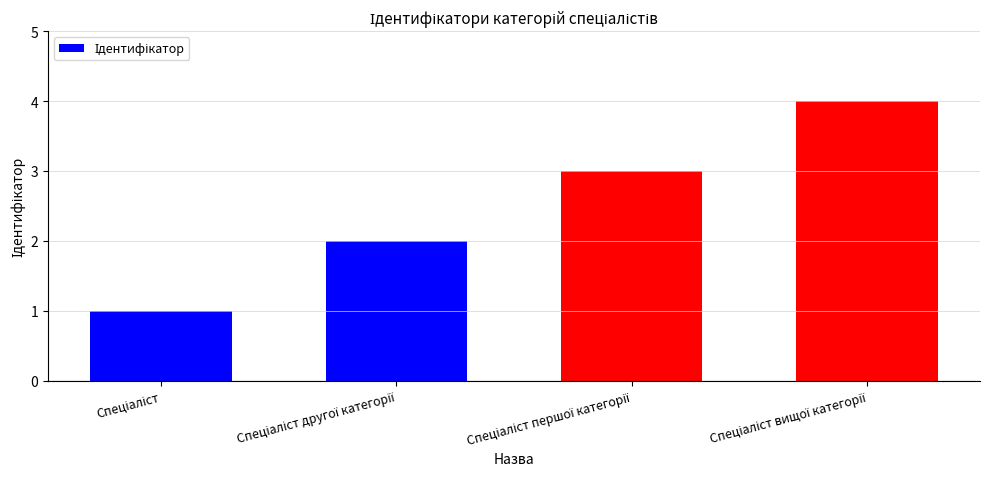

What is the maximum value shown in the chart?

4